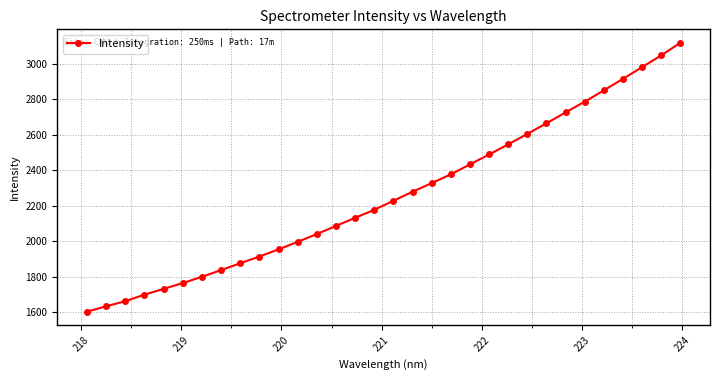

What is the average value?

2258.6